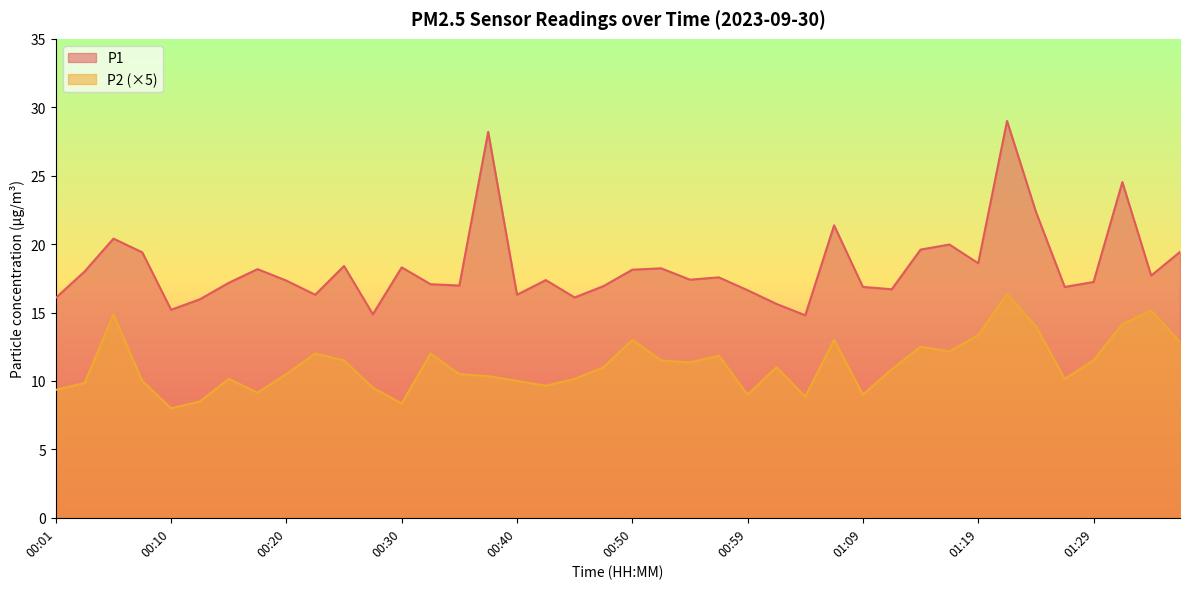

What is the sum of the P1 values at 01:31 and 00:20?

41.9